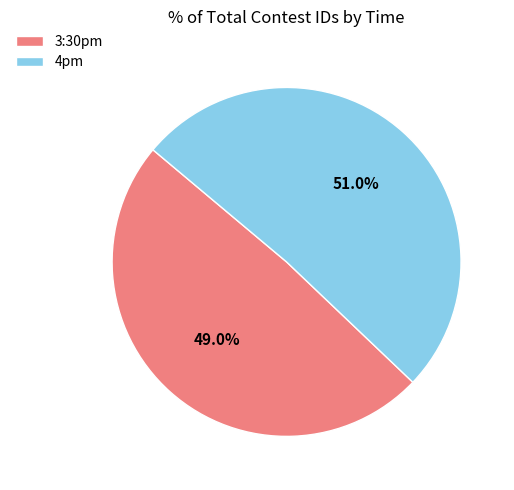

Which category has the biggest portion of the pie?

4pm